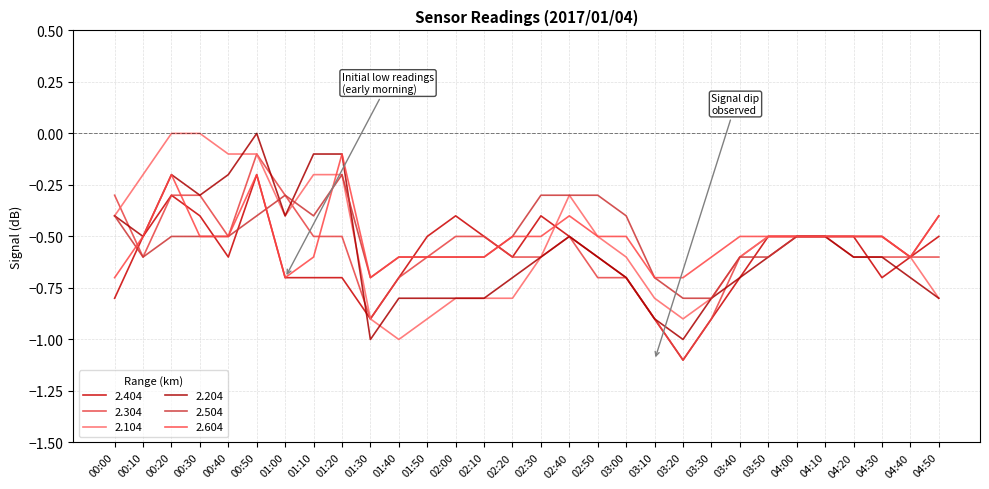

What is the spread (max minus min) of values at 03:10?

0.2